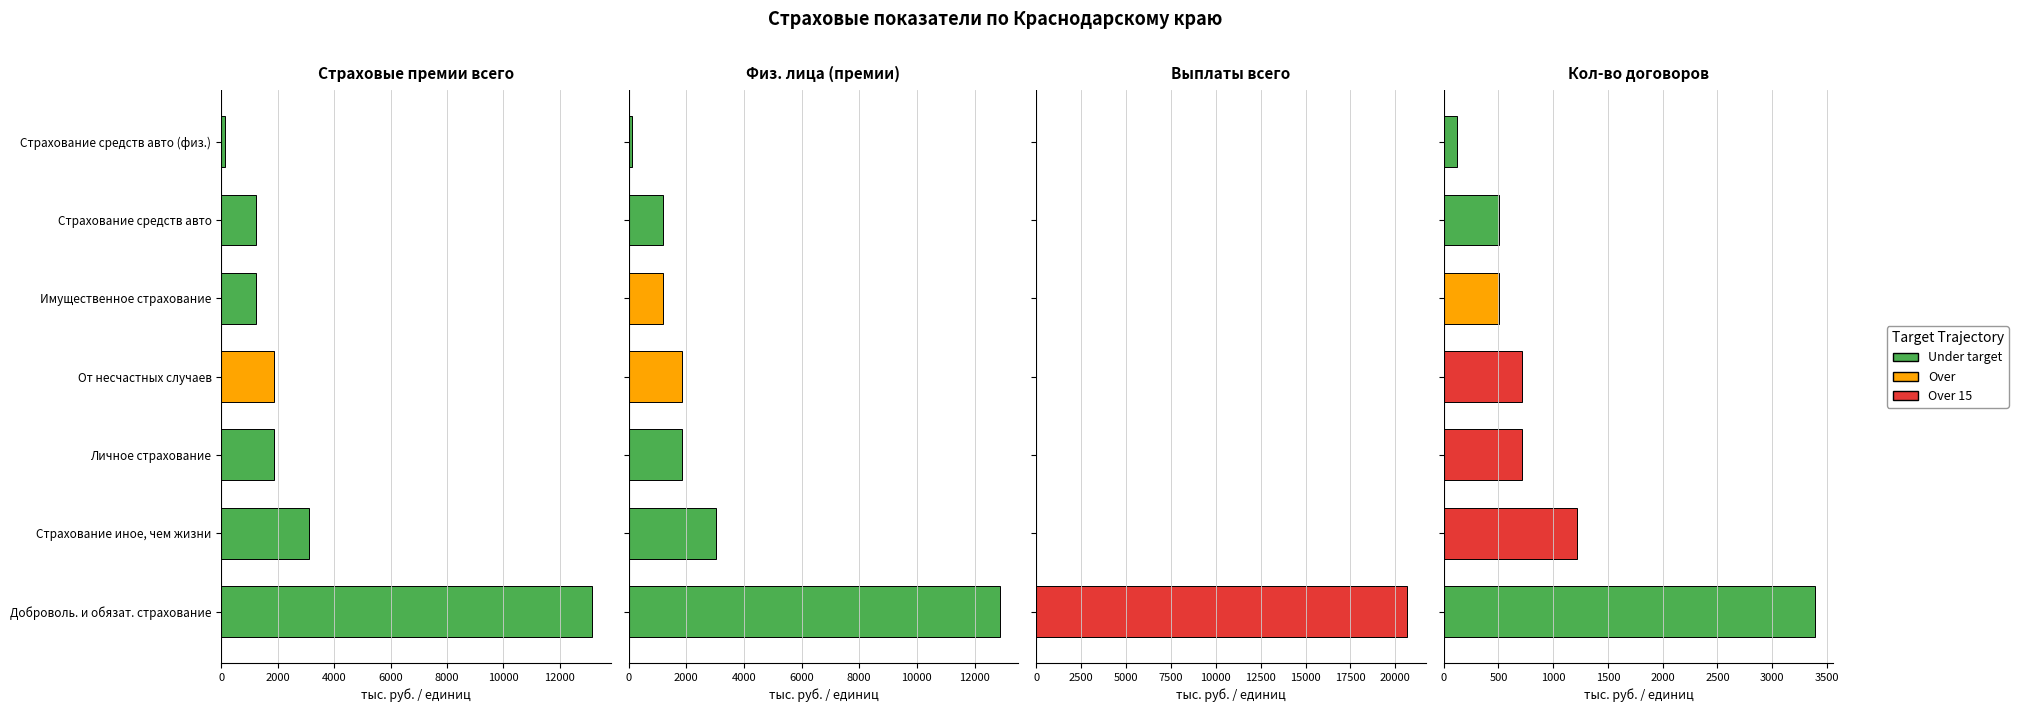

What is the minimum value for Физ. лица (премии)?

119.7